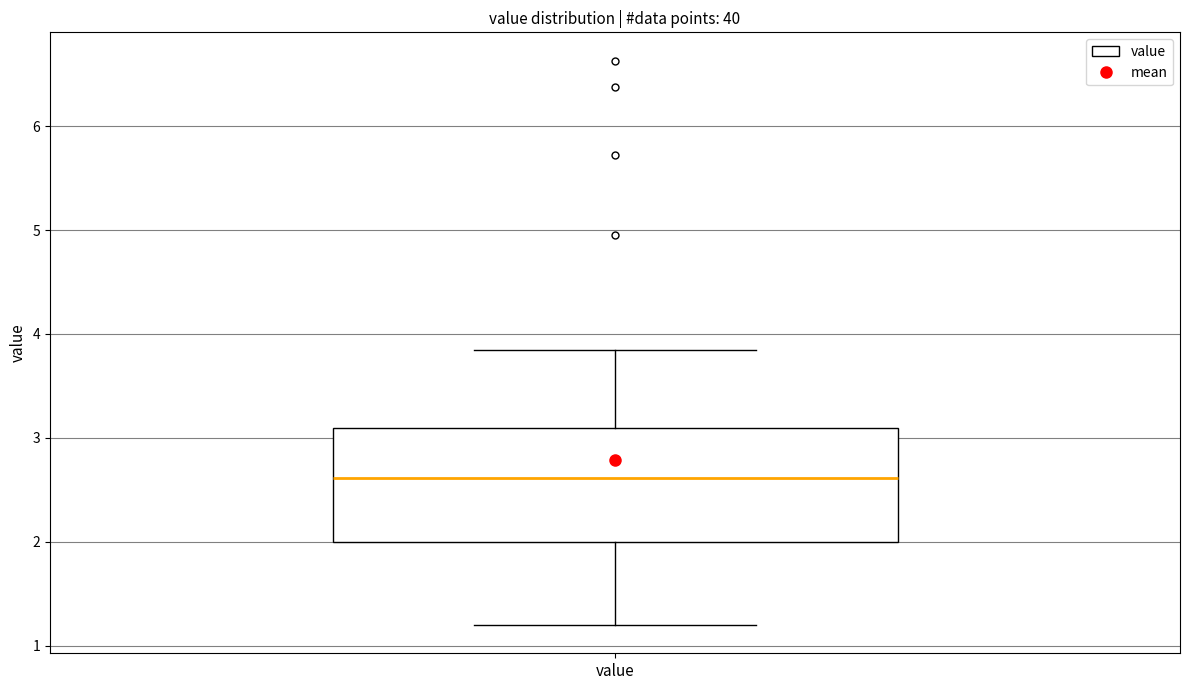

Where is the lower edge of the box for value on the y-axis? The values are not printed on the chart, so give them approximately, as read against the axis.

2.0